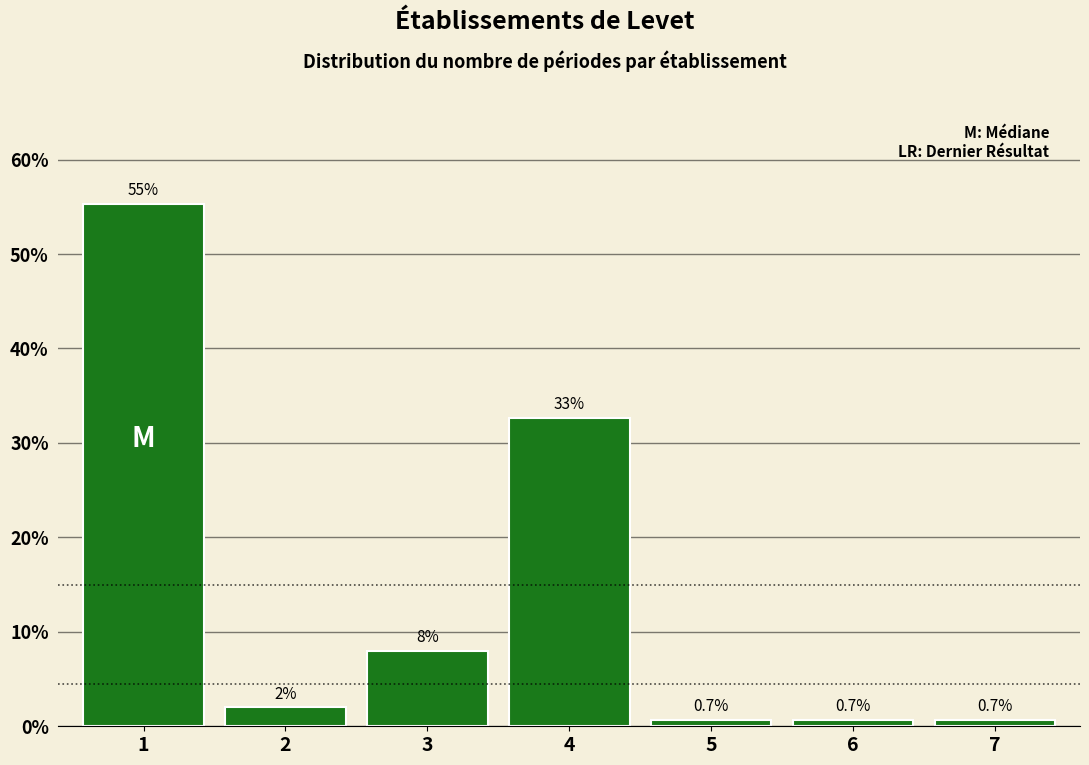

Reading left to right, what are all the values shown in this chart?

1=55.3	2=2.0	3=8.0	4=32.7	5=0.7	6=0.7	7=0.7